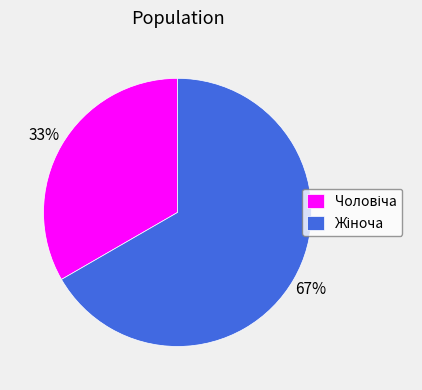

Count the number of slices in the pie.

2